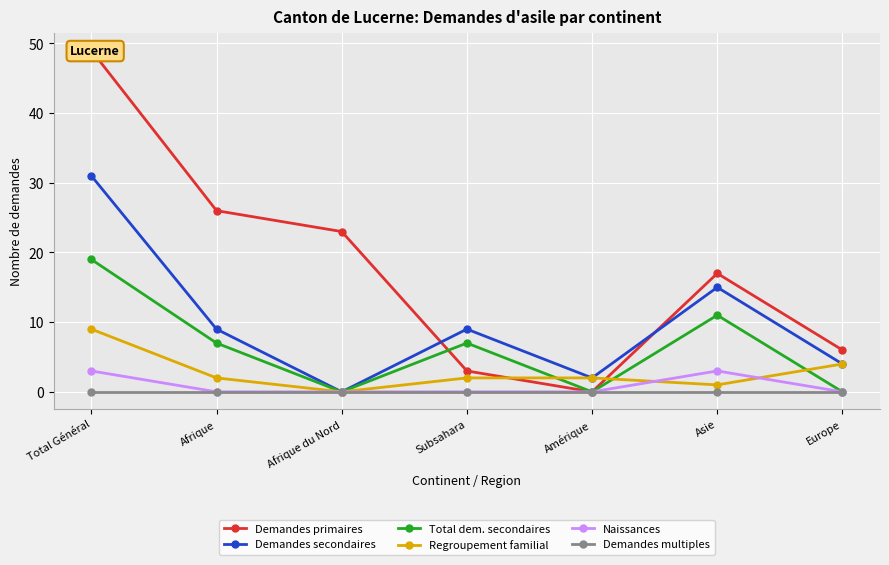

How many times do Demandes secondaires and Demandes primaires cross each other?

2